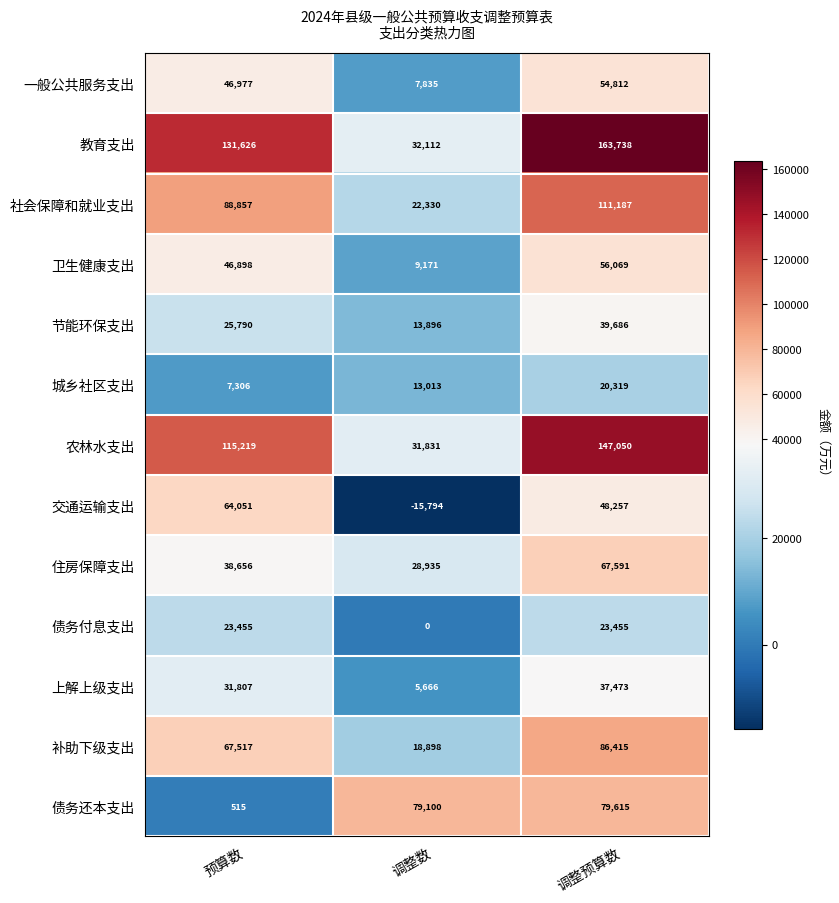

What is the spread (max minus min) of values at 预算数?

131111